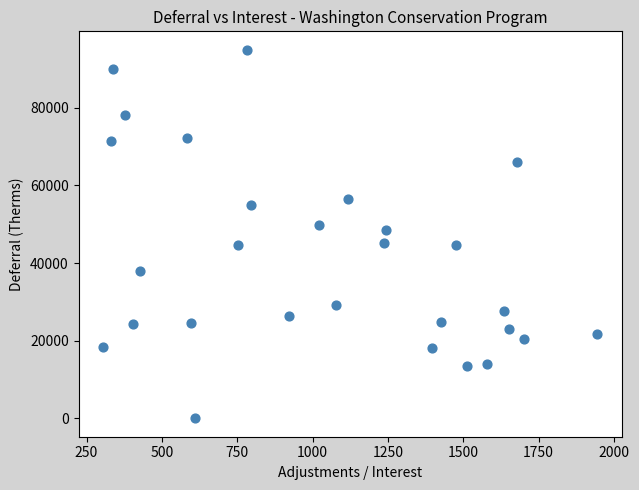

What is the range of X values (max minus min)?

1639.8